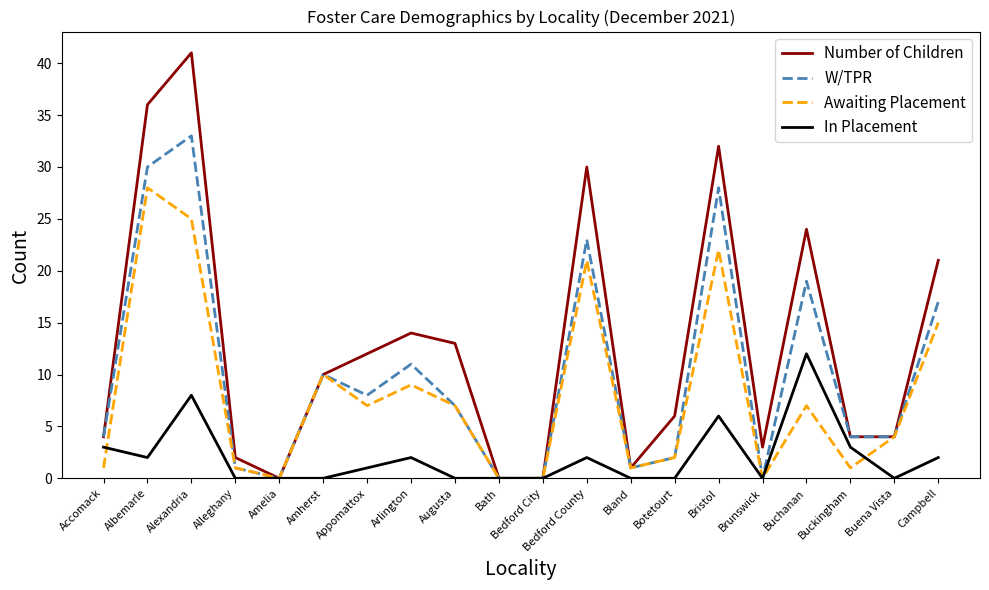

Which series has the widest spread of values?

Number of Children